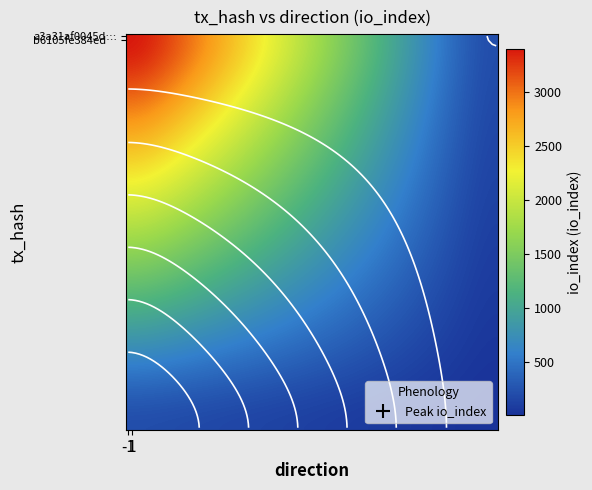

Where is b6105fe384ed5b3d2225c9d83fe3d0794096409 nearest to the value 0?

-1